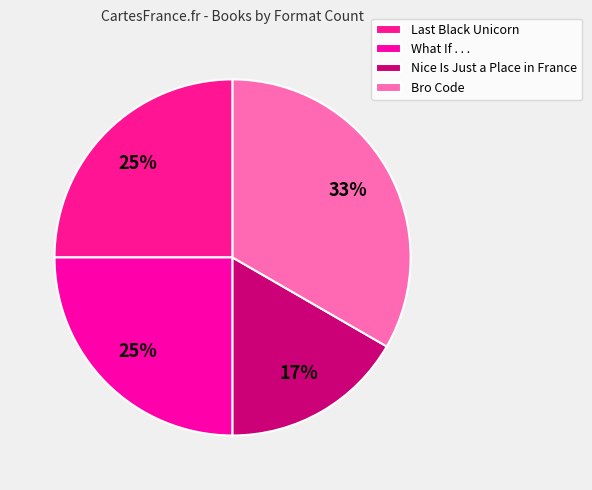

To the nearest percent, what is the difference between the What If . . . and Nice Is Just a Place in France slice percentages?

8%